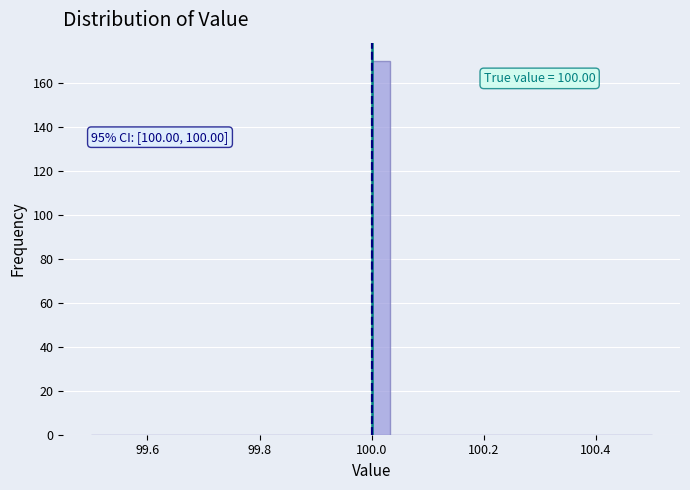

Around what value on the x-axis is the tallest bar? Give the approximate position of its centre, as read against the axis.

100.02